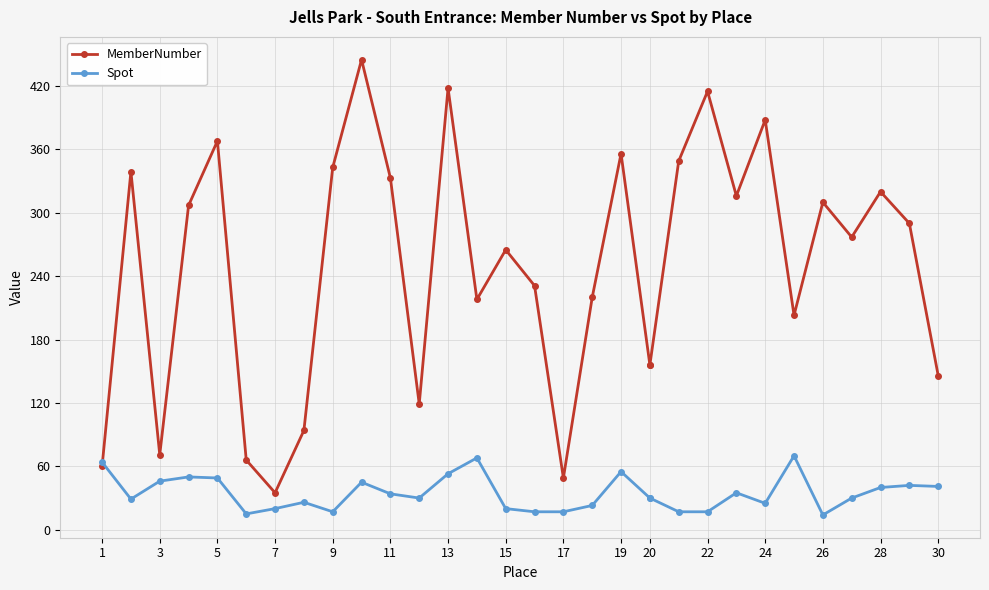

Is it true that MemberNumber equals 85 at 13?

False